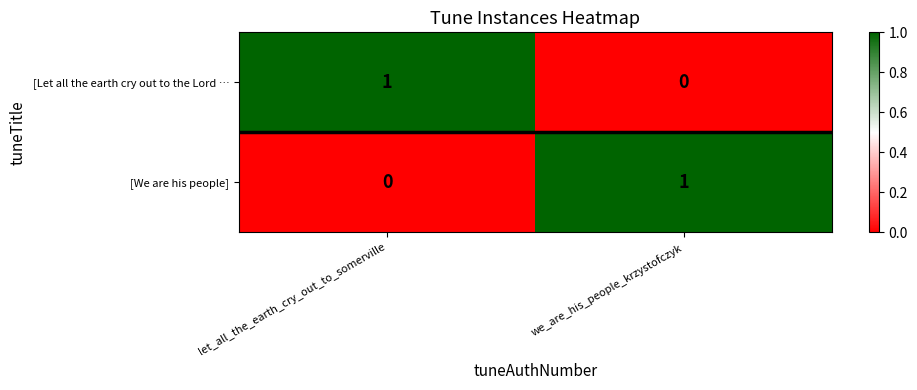

True or false: [We are his people] has a value of 0 at let_all_the_earth_cry_out_to_somerville.

True